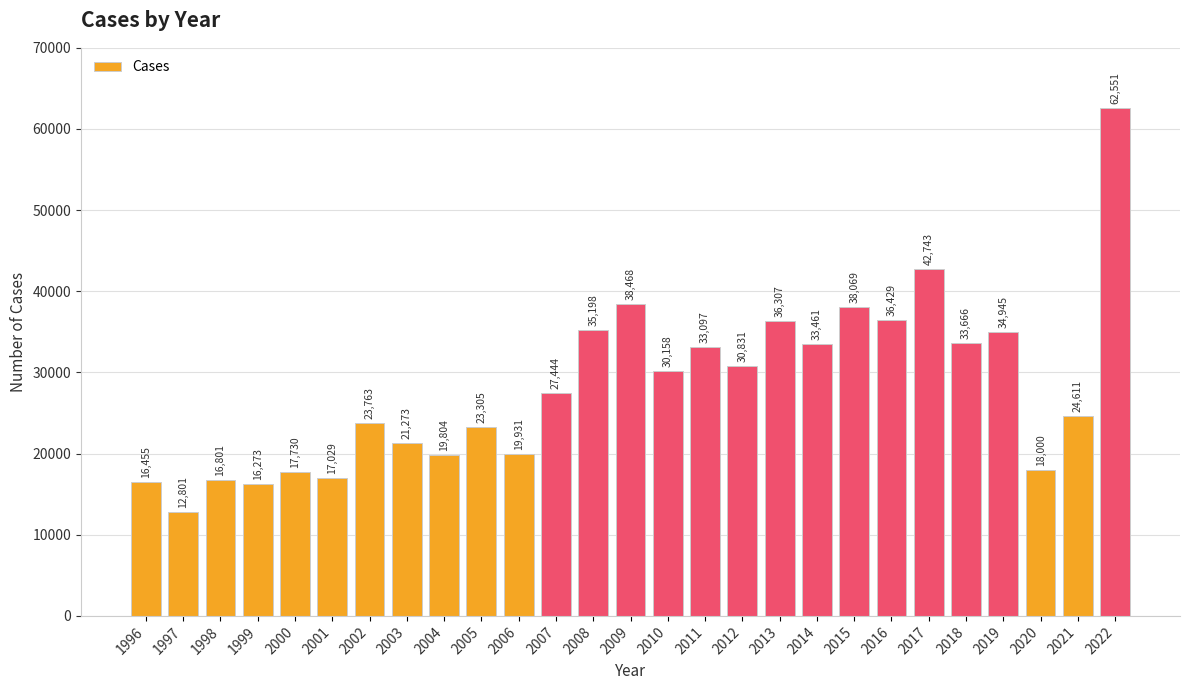

What is the change in value from 2018 to 2021?

-9055